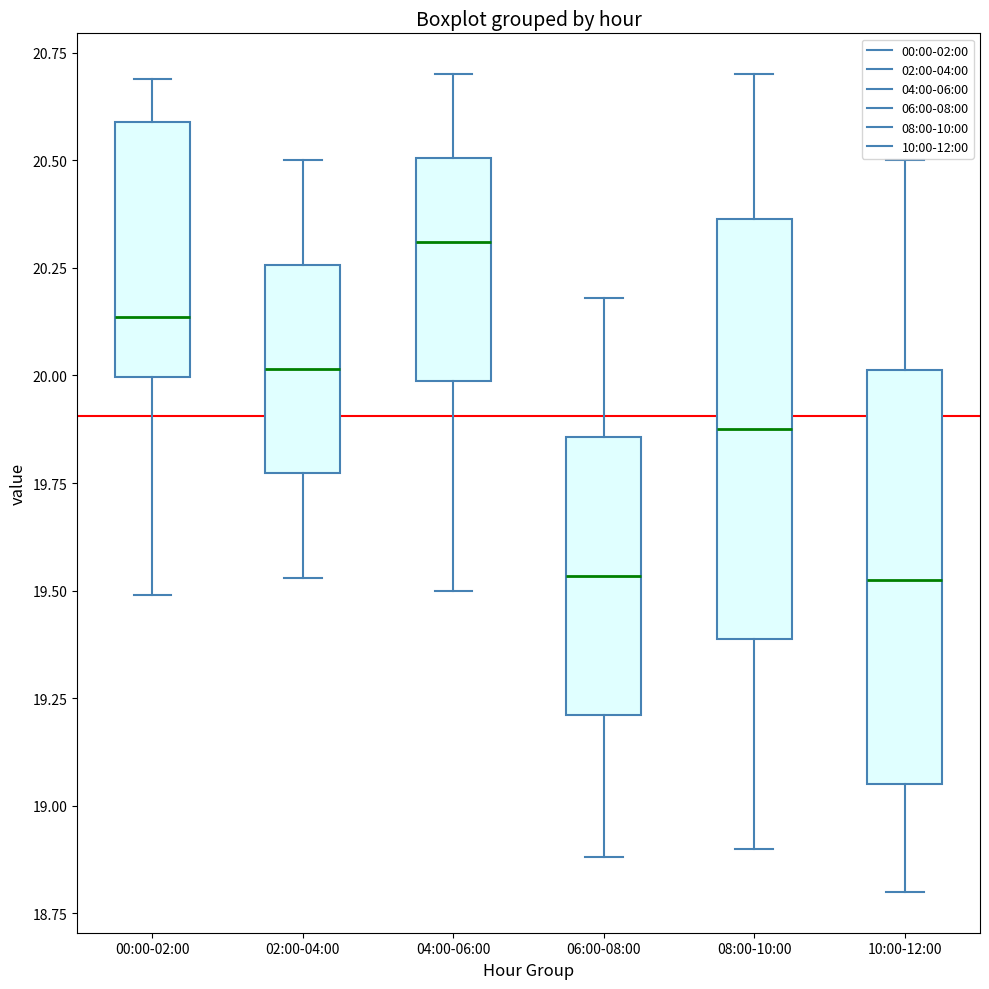

Where does the median line of the box for 04:00-06:00 sit on the y-axis? The values are not printed on the chart, so give them approximately, as read against the axis.

20.30